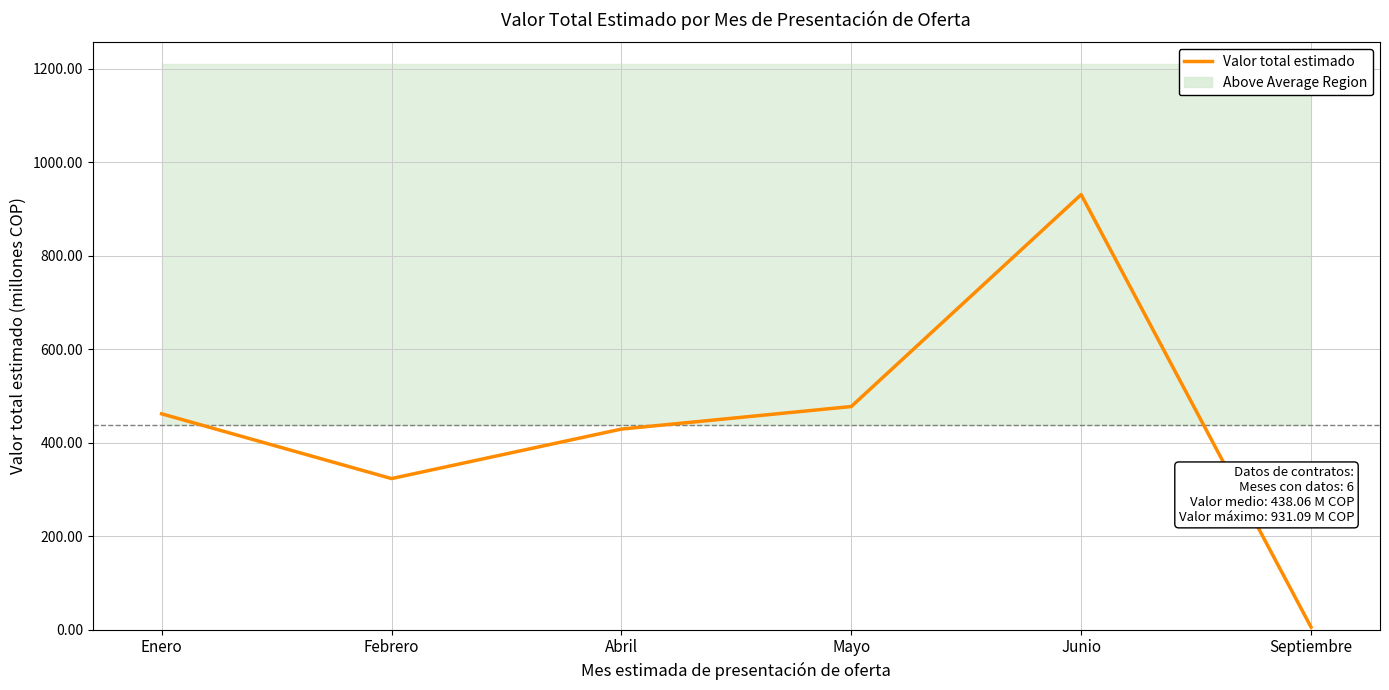

Rank the categories by value from highest to lowest.

Junio, Mayo, Enero, Abril, Febrero, Septiembre